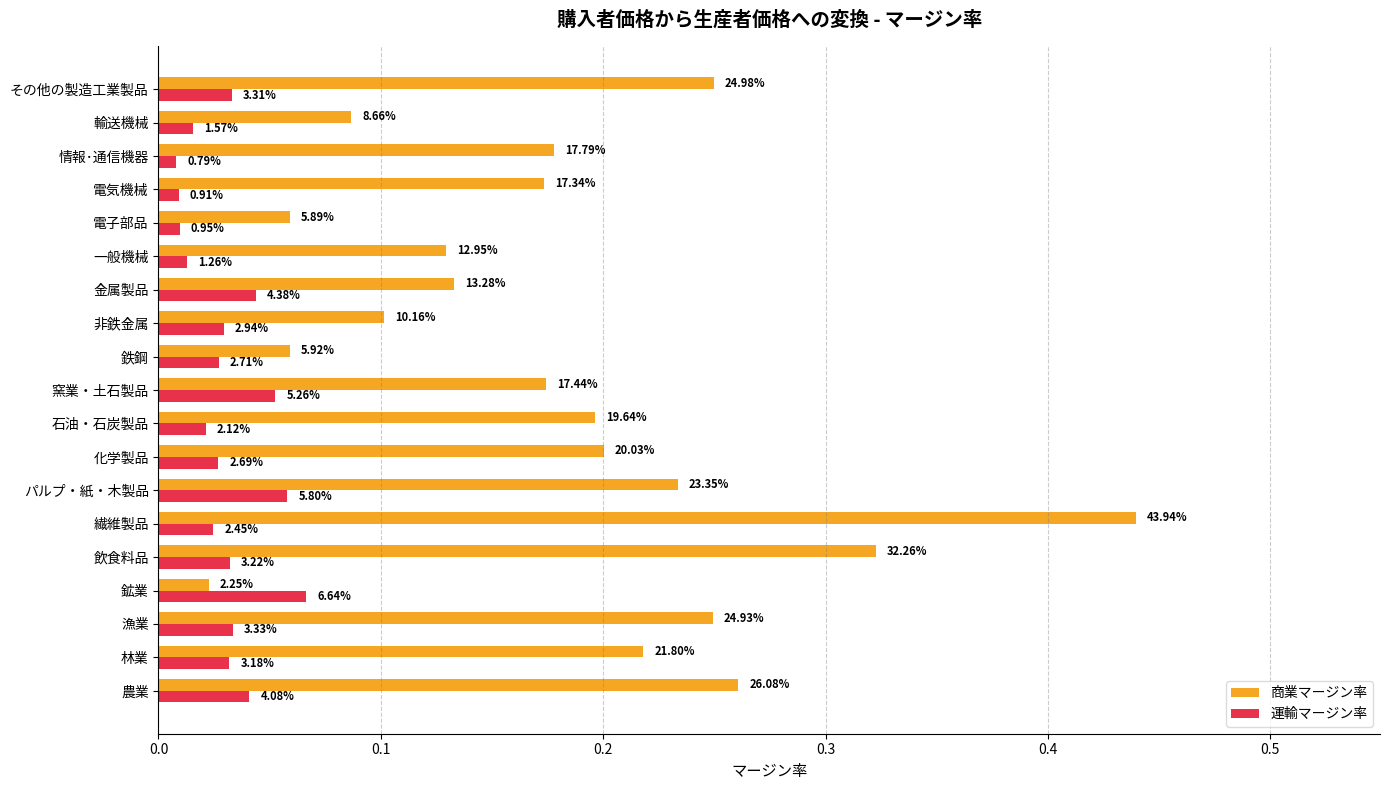

What are all the series names shown in the legend?

商業マージン率, 運輸マージン率